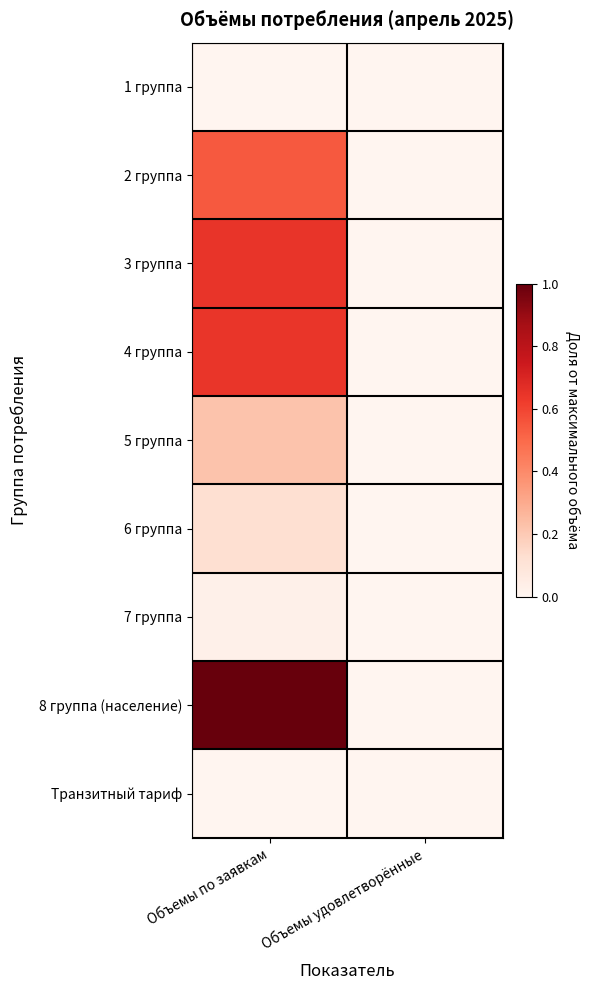

Between Объемы удовлетворённые and Объемы по заявкам, which is larger?

Объемы удовлетворённые